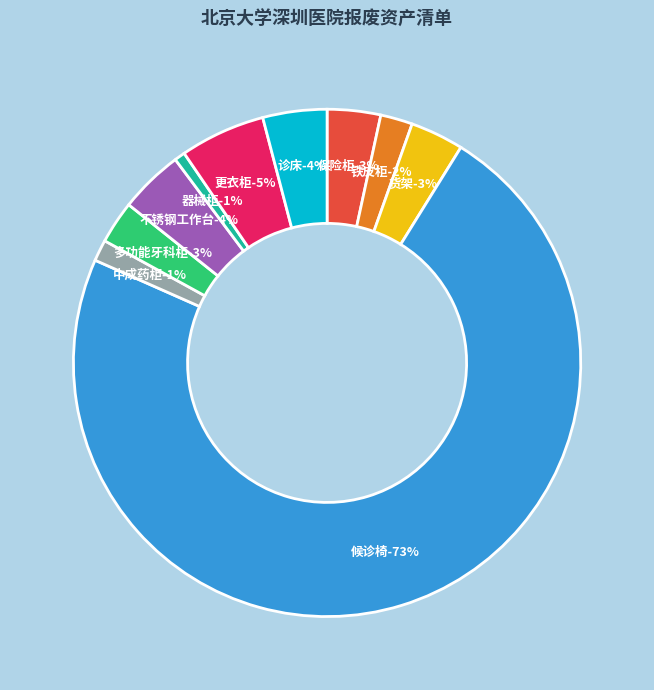

To the nearest percent, what portion does 多功能牙科柜 represent?

3%